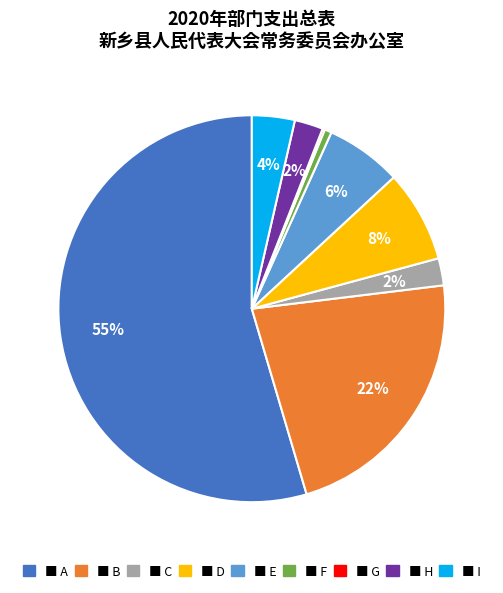

Is there a majority slice in this chart?

Yes